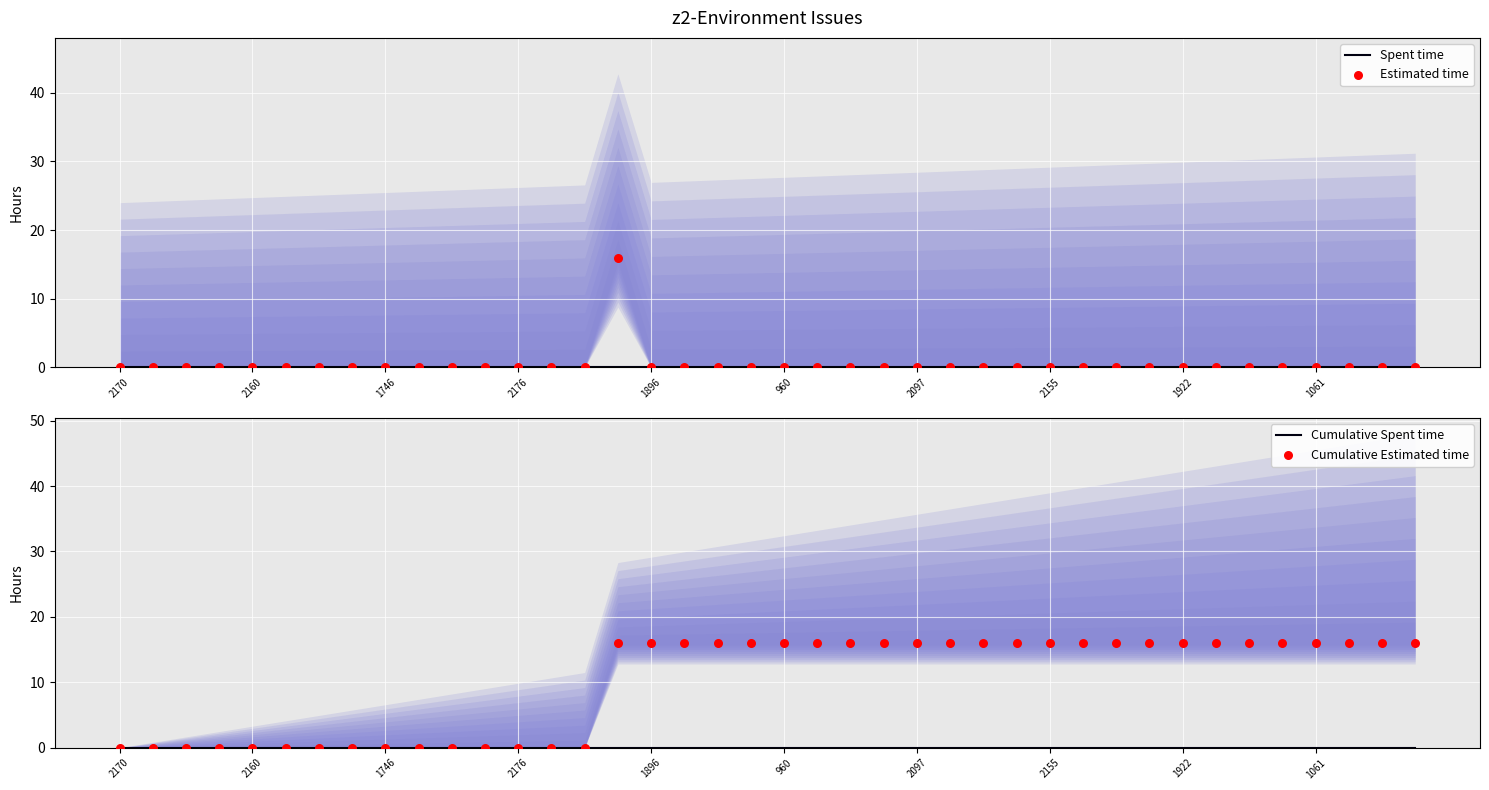

Which series contains the highest Y value?

Estimated time